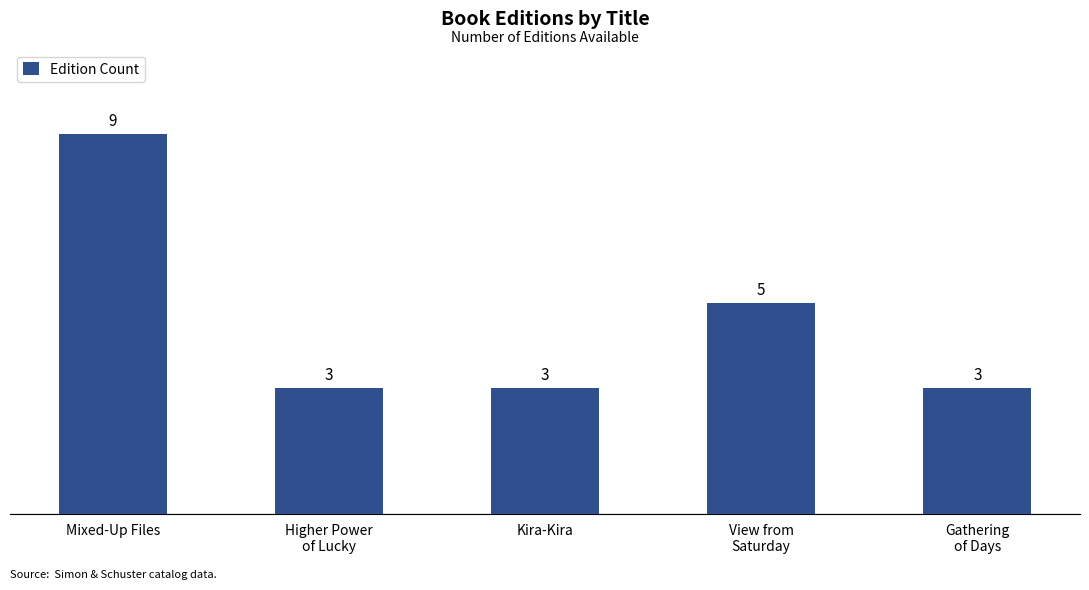

Approximately how many times larger is the value at Mixed-Up Files compared to Kira-Kira?

3.0